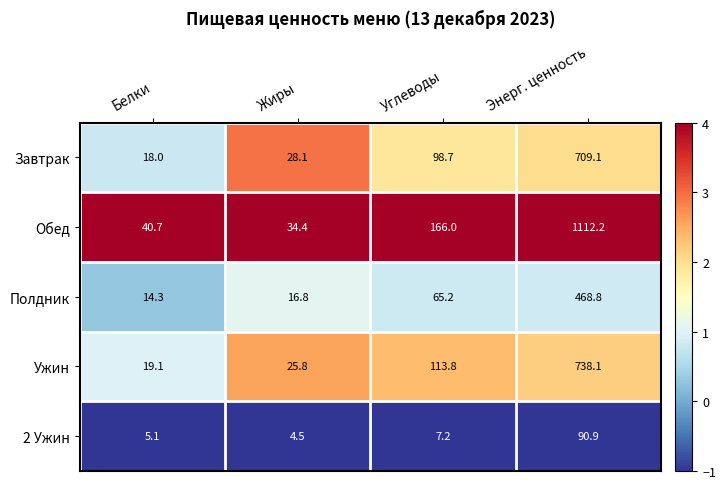

What is the difference between the highest and lowest values at Белки?

35.6